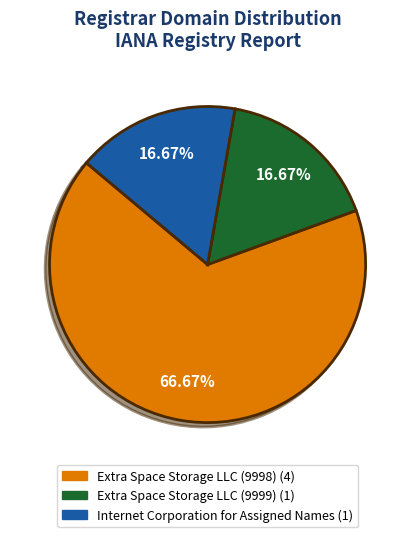

Is it true that Extra Space Storage LLC (9998) is 75% of the pie?

False